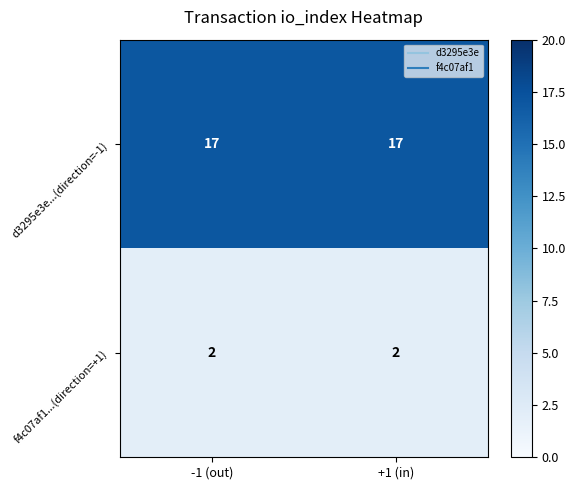

Reading left to right, list all the values displayed in this chart.

d3295e3e...(direction=-1): 17	17
f4c07af1...(direction=+1): 2	2